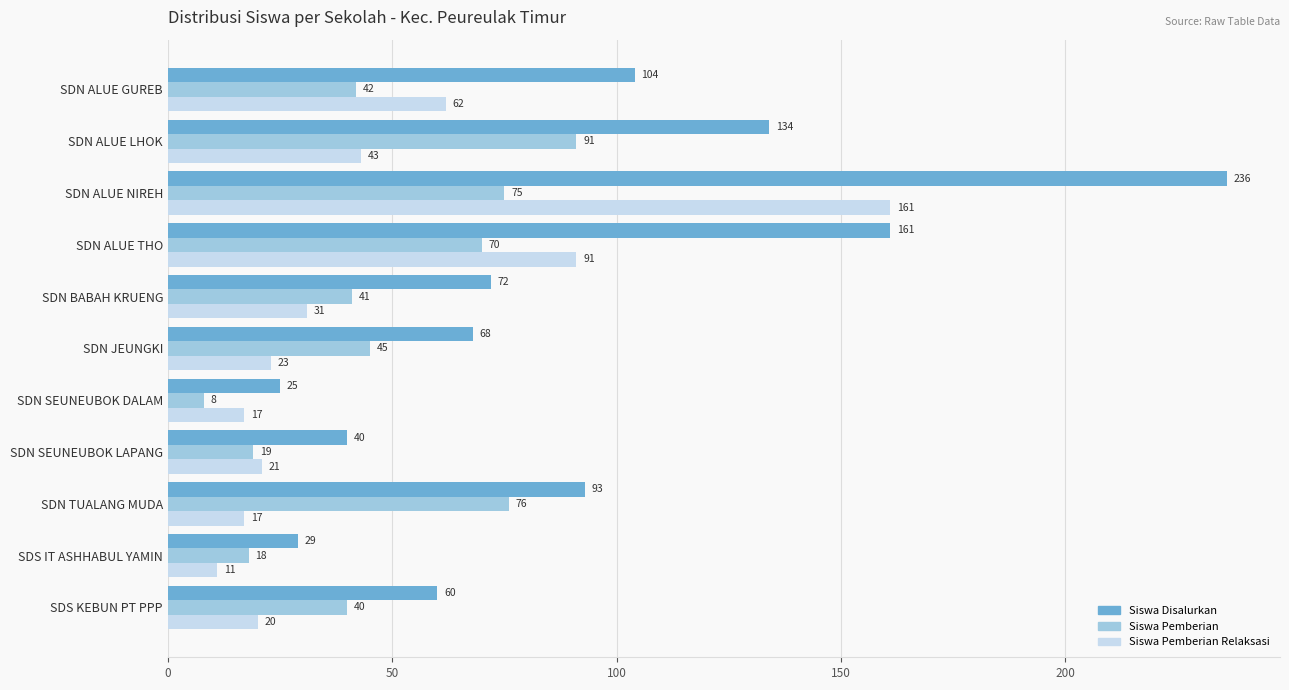

How many data points in Siswa Pemberian Relaksasi are less than 23?

5